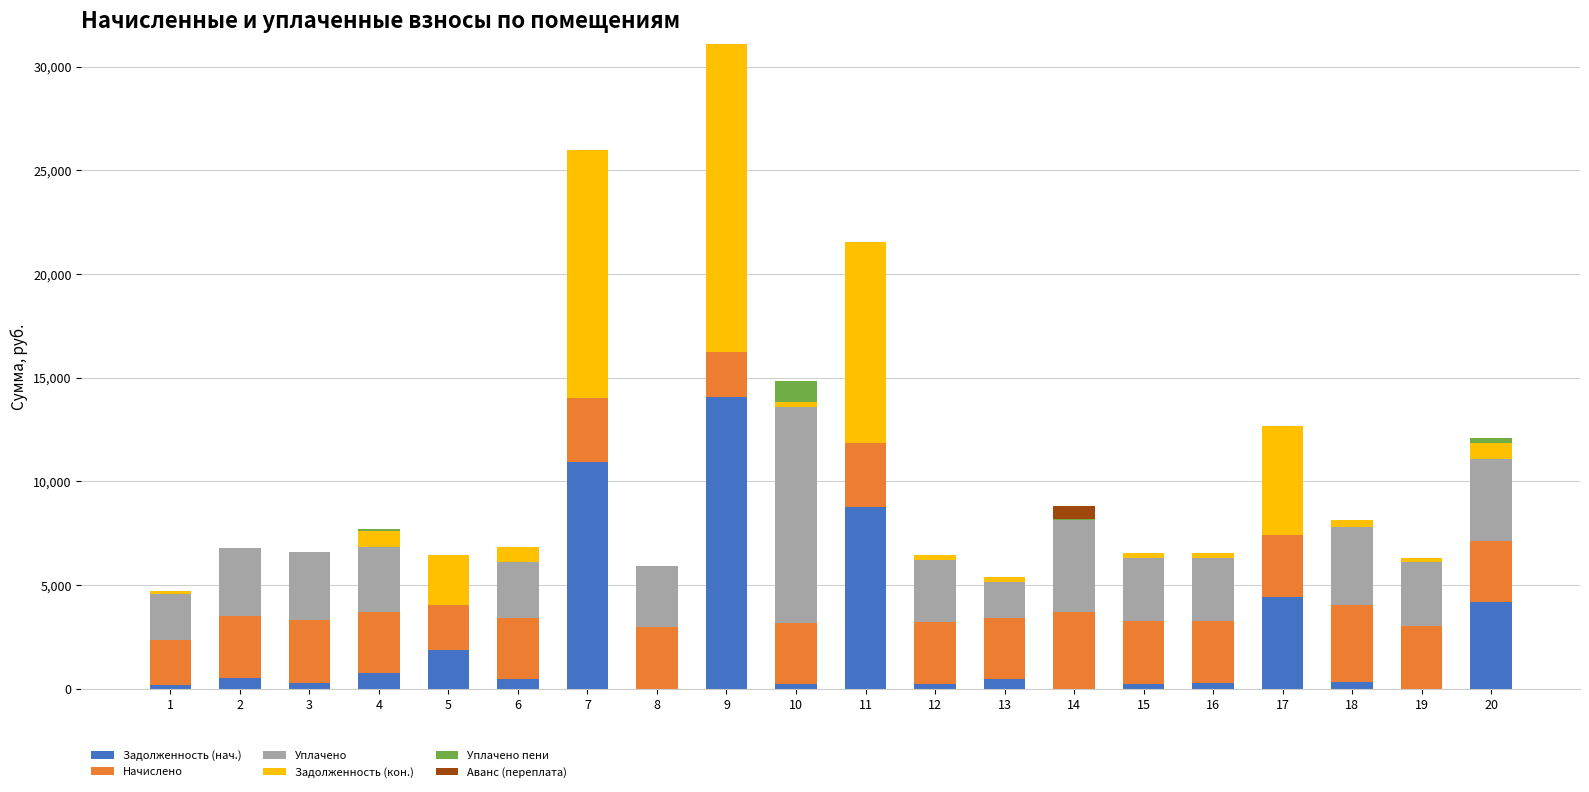

What is the maximum value for Задолженность (нач.)?

14064.3